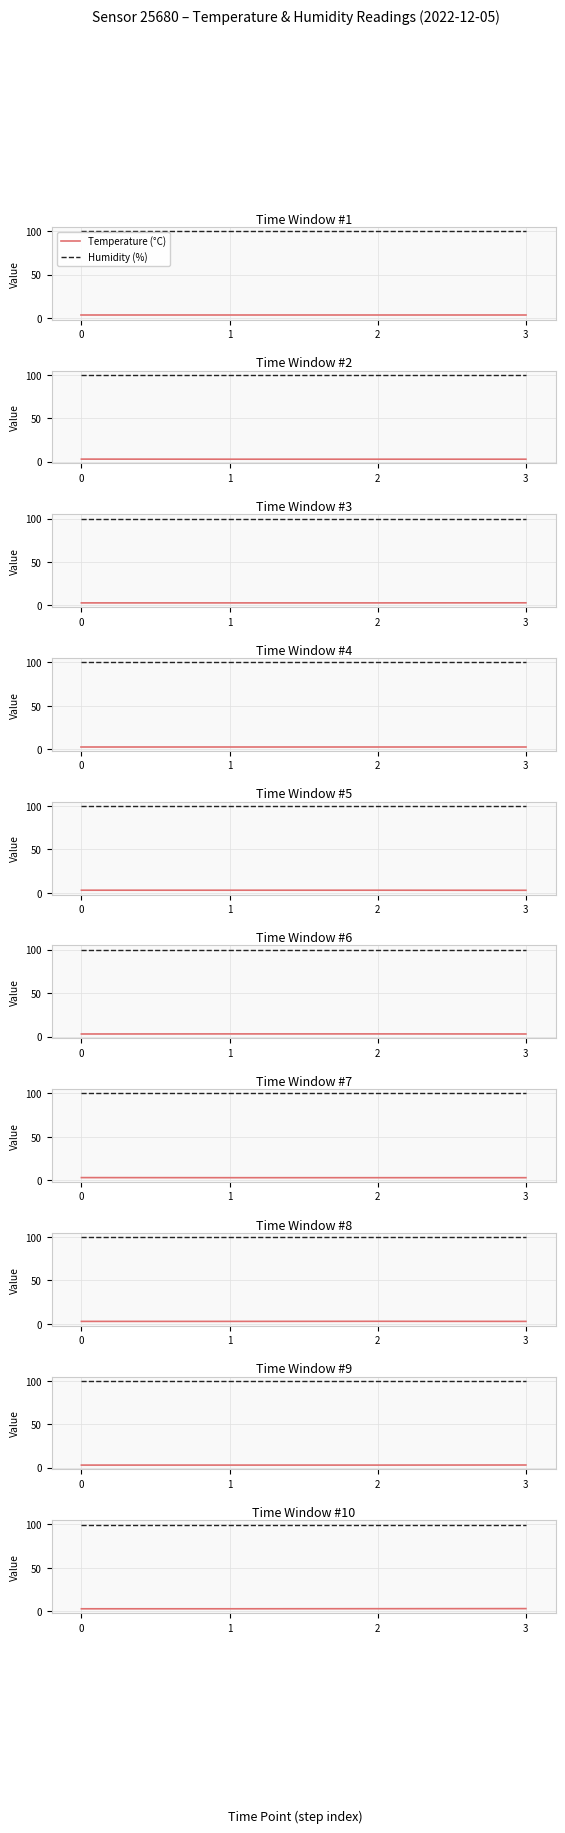

Reading left to right, transcribe all the data shown in this chart.

Temperature (°C): 0=2.9	1=2.9	2=3.0	3=3.1
Humidity (%): 0=99.9	1=99.9	2=99.9	3=99.9